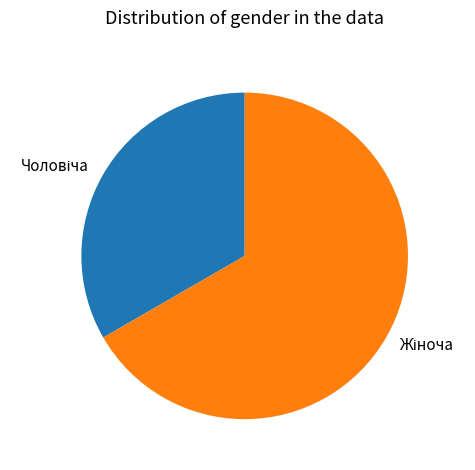

Is there a majority slice in this chart?

Yes